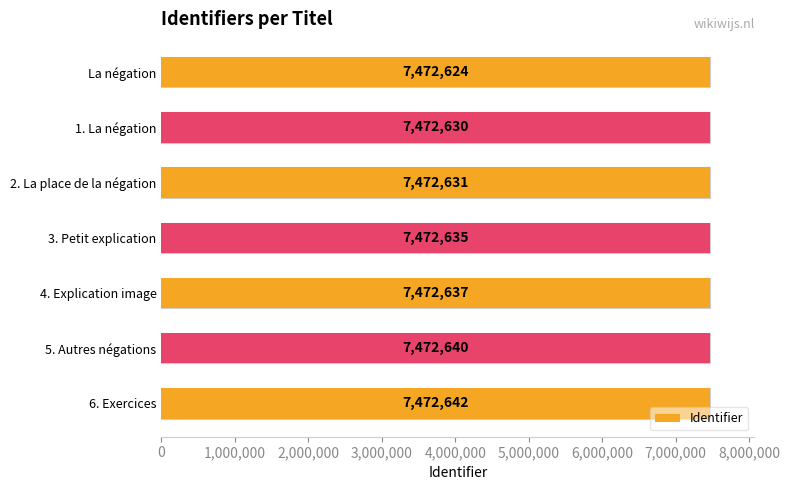

How many bars are there in total?

7